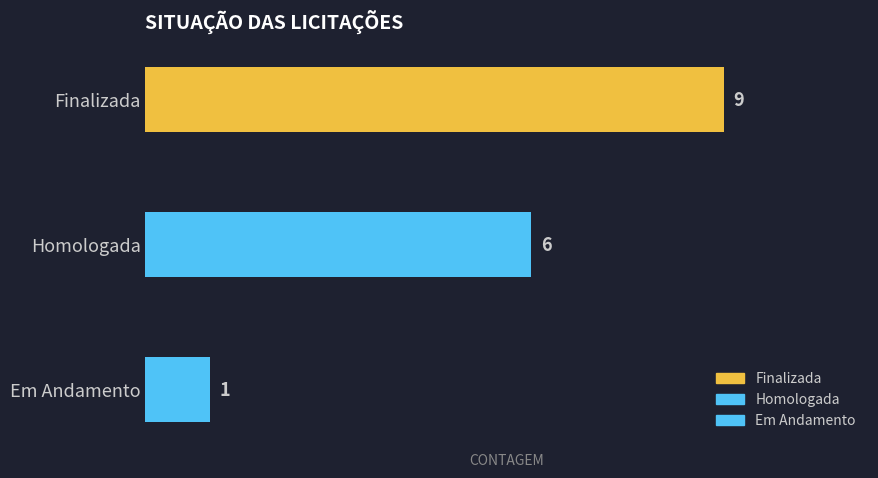

The value at Homologada is 1. True or false?

False